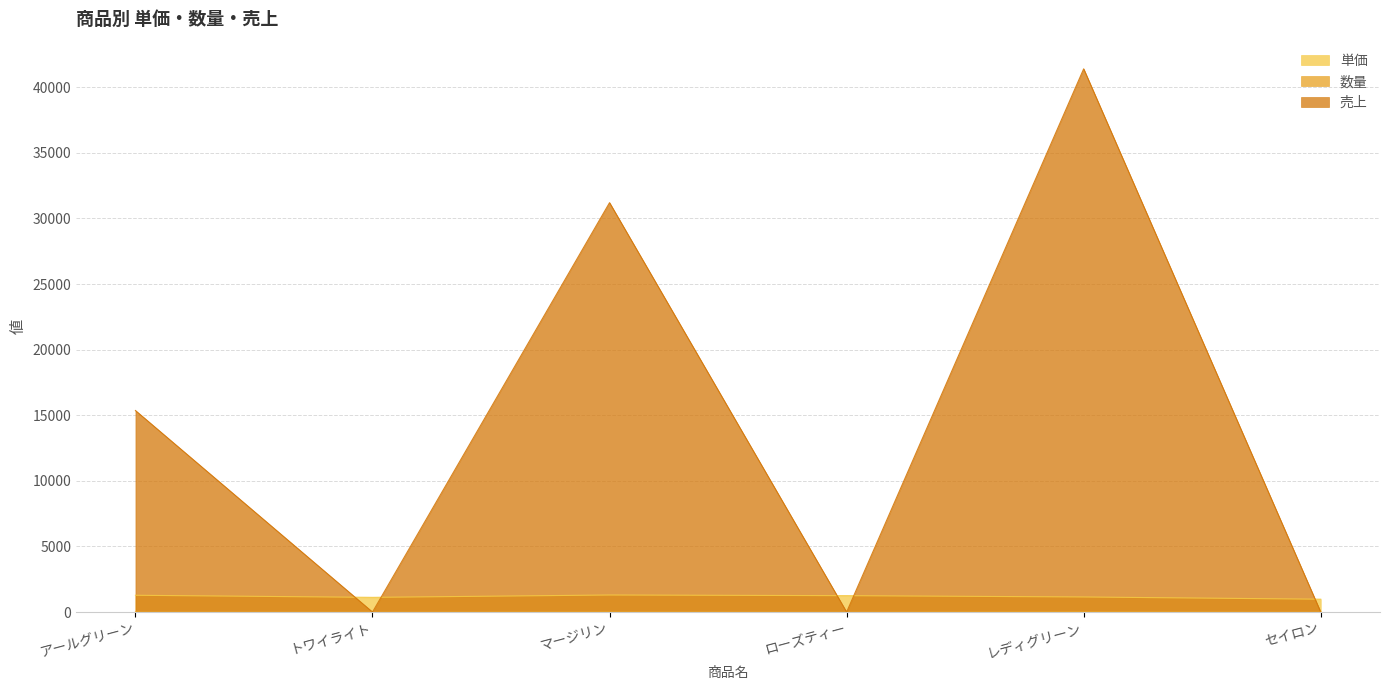

At マージリン, list the series in order from smallest to largest.

数量, 単価, 売上